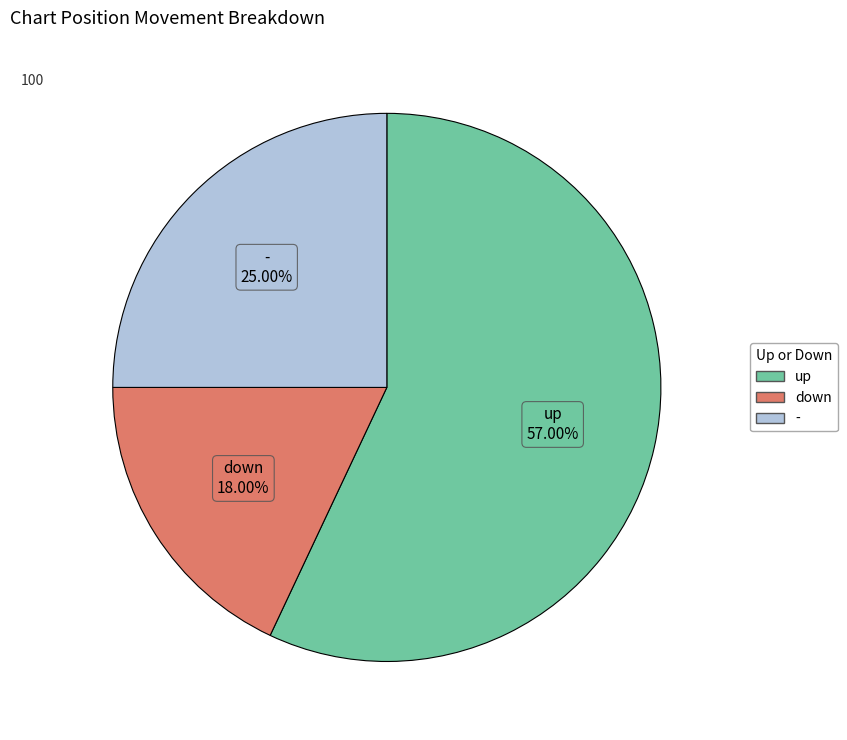

To the nearest percent, what percentage of the pie is down?

18%